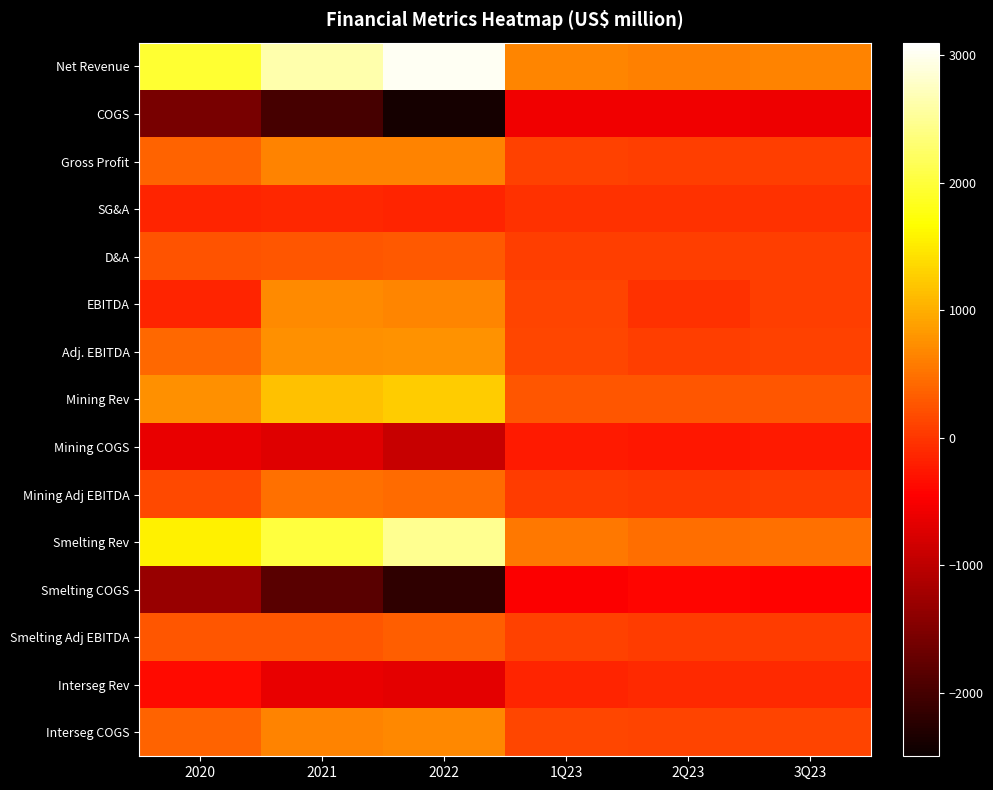

What is the greatest value displayed?

3034.0